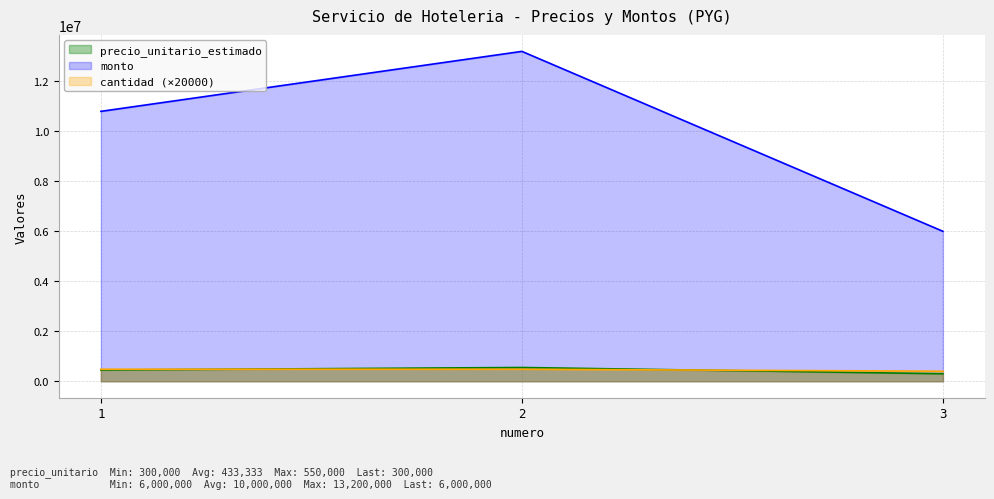

The precio_unitario_estimado series shows 450000 at 1. True or false?

True